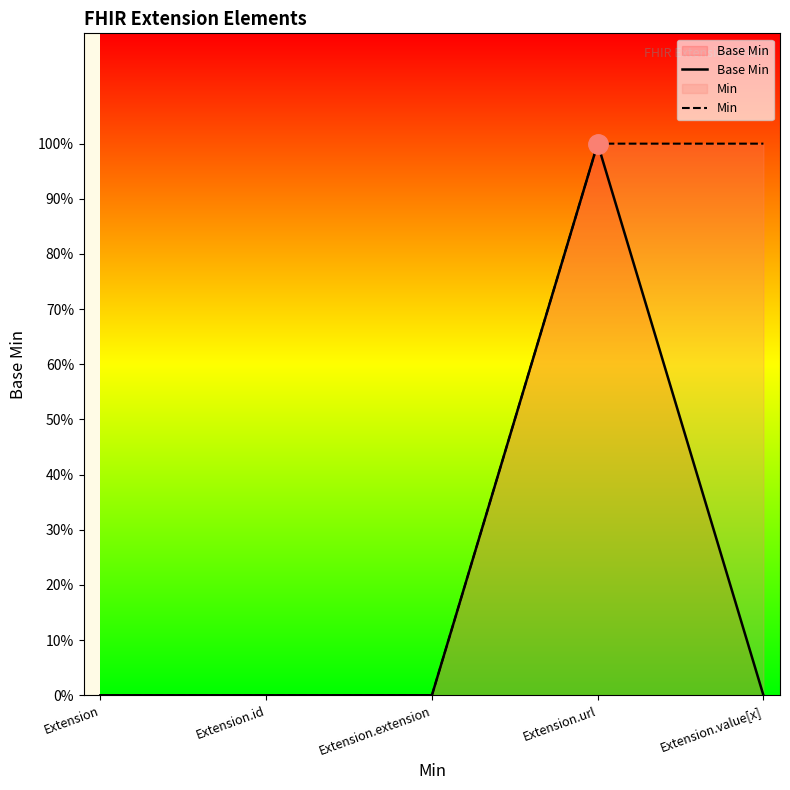

List the series in order of their overall mean, lowest first.

Base Min, Min